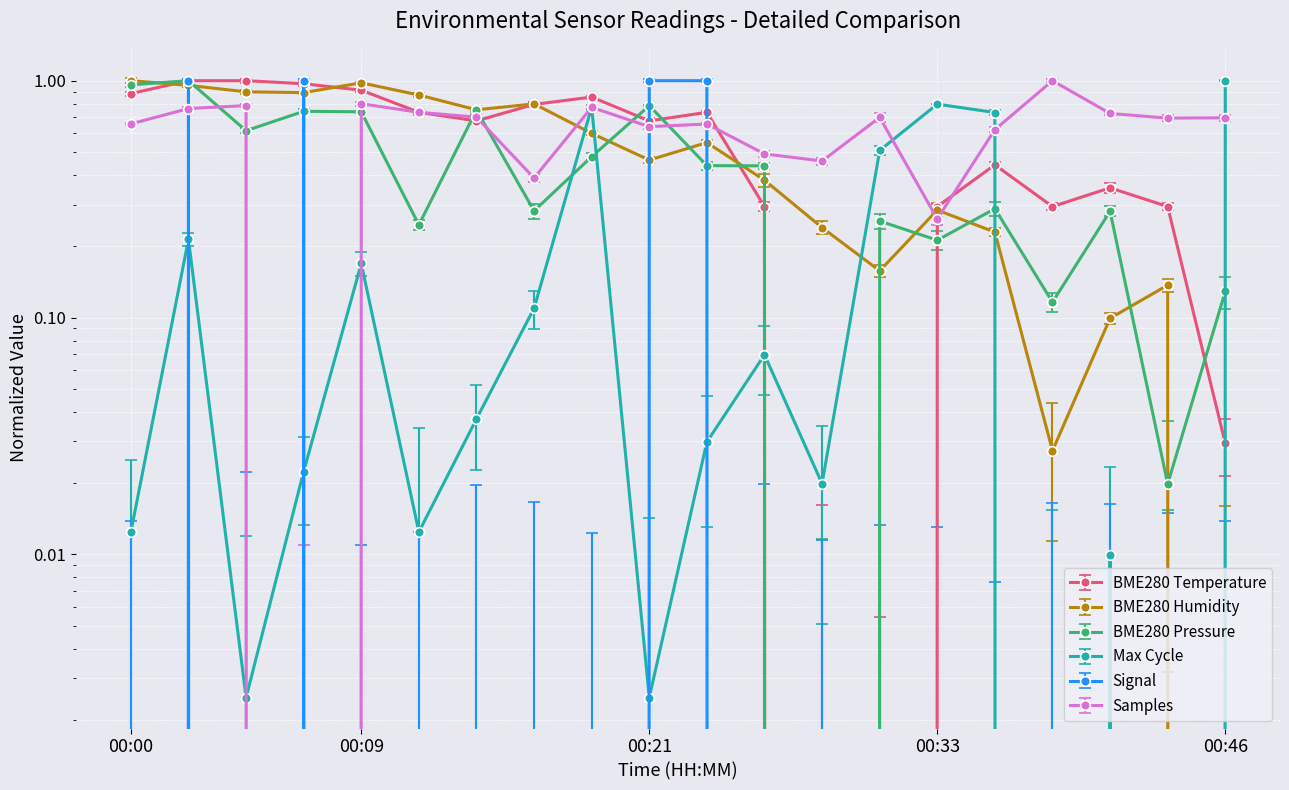

True or false: BME280_temperature has a value of 0.7 at 00:31.

False